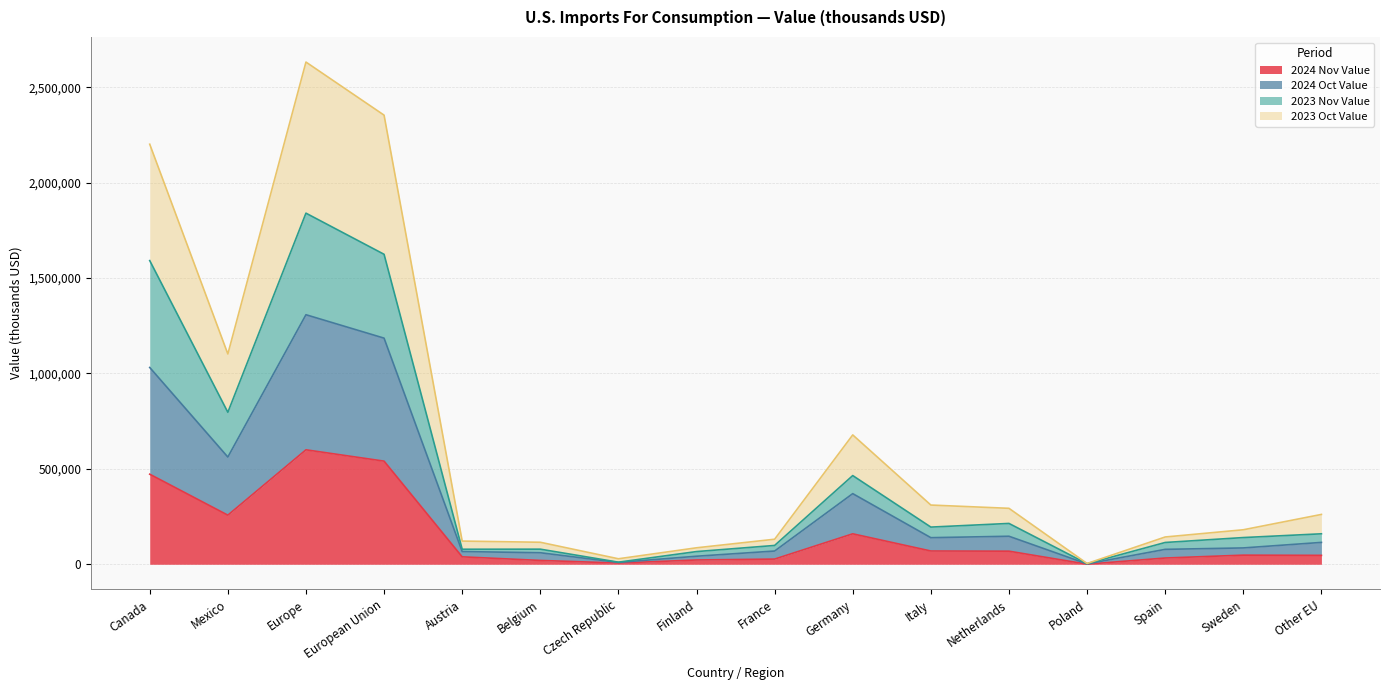

What is the difference between the maximum and second lowest values in the 2024 Nov Value series?

593462